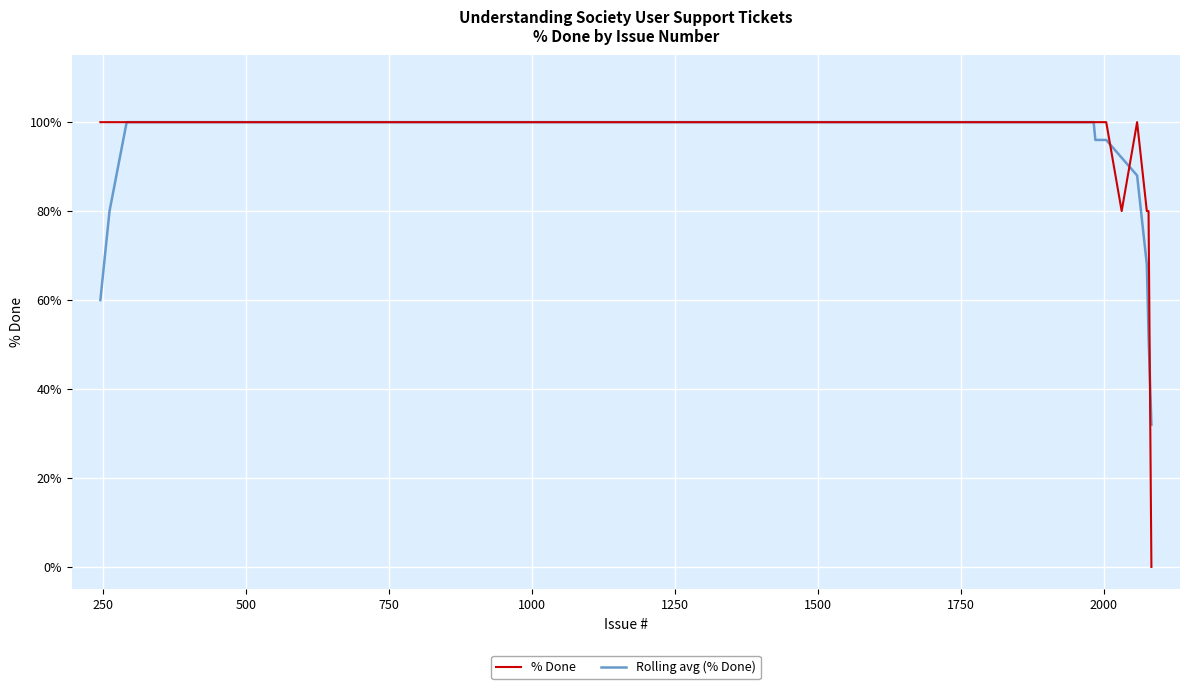

List the series in order of their overall mean, lowest first.

Rolling avg (% Done), % Done